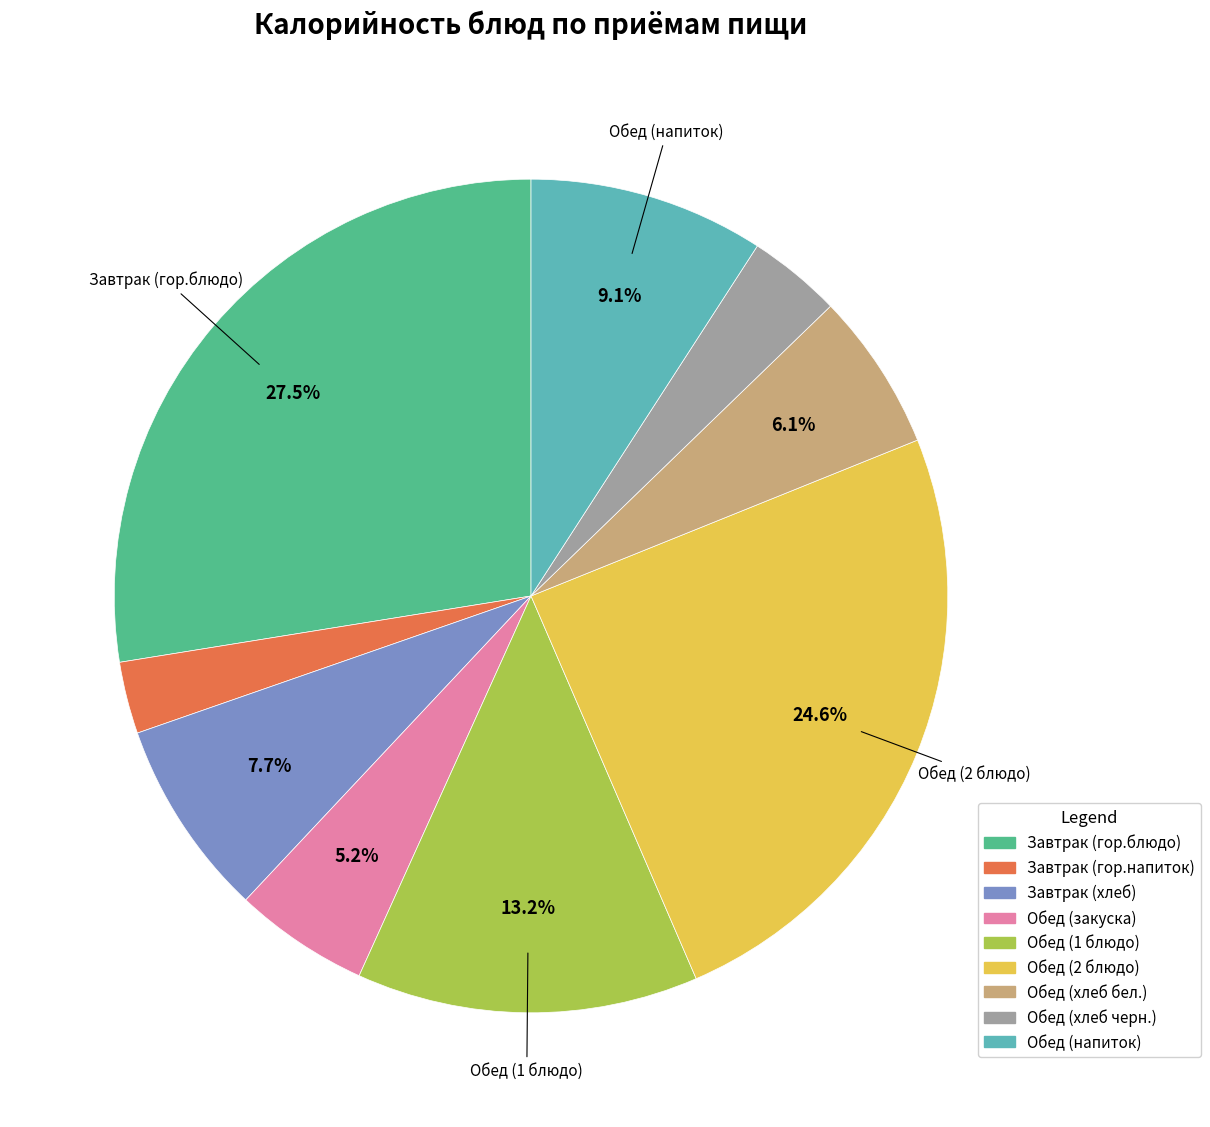

What is the largest slice in the pie chart?

Завтрак (гор.блюдо)